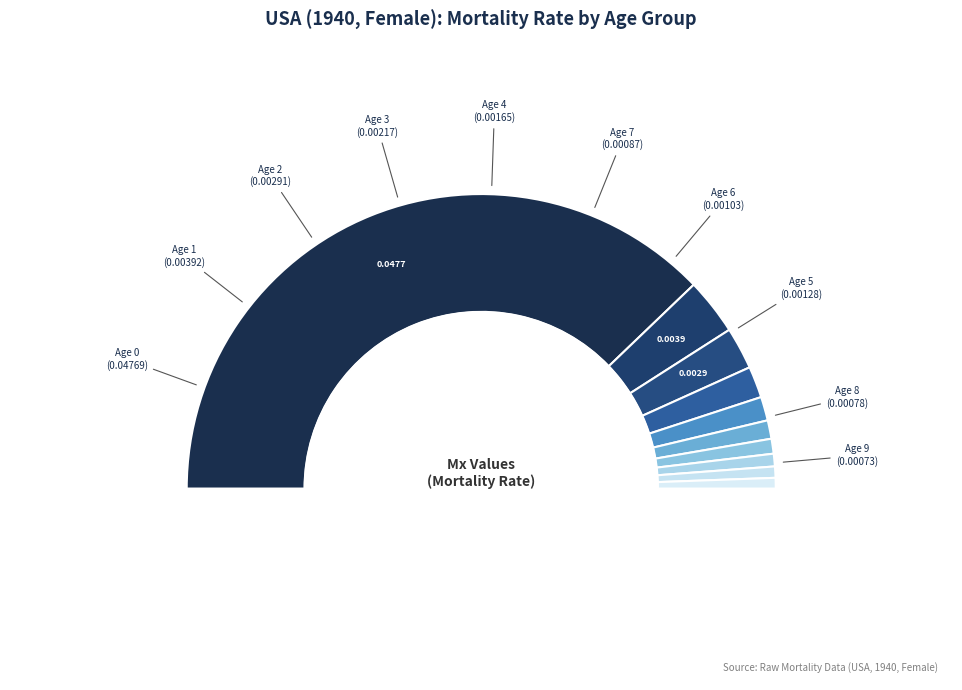

Combined, do Age 8 and Age 7 account for over 50%?

No